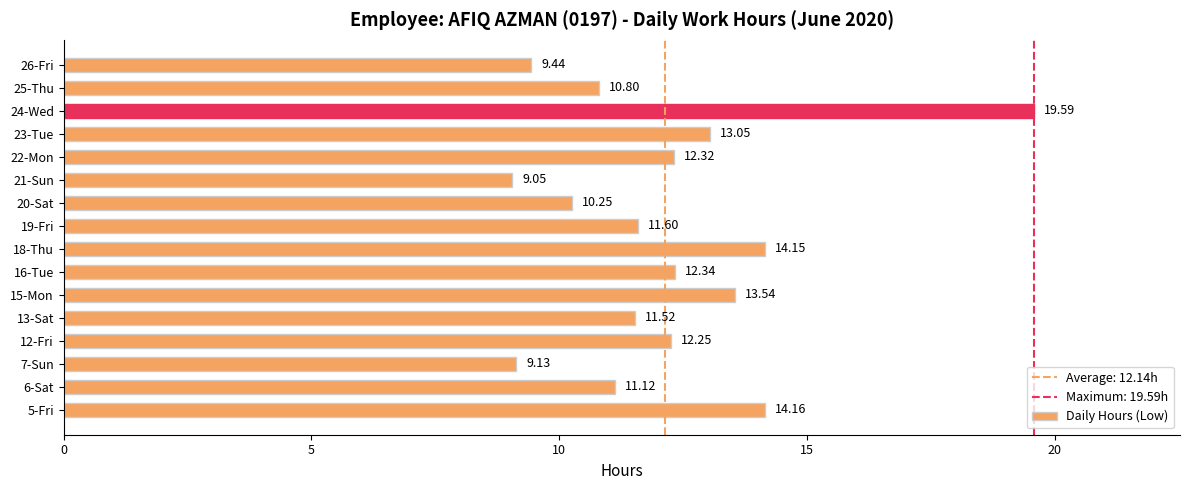

What is the difference between the second highest and minimum values?

5.1